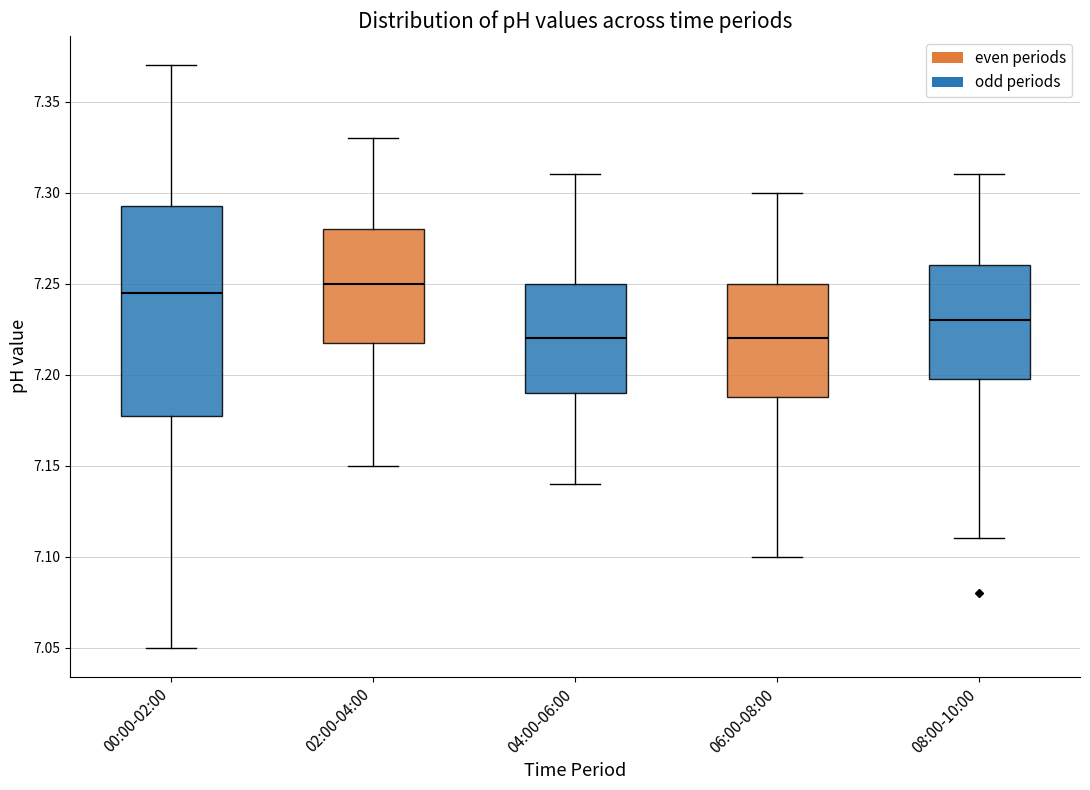

Where does the upper whisker of the box for 08:00-10:00 end on the y-axis? The values are not printed on the chart, so give them approximately, as read against the axis.

7.310